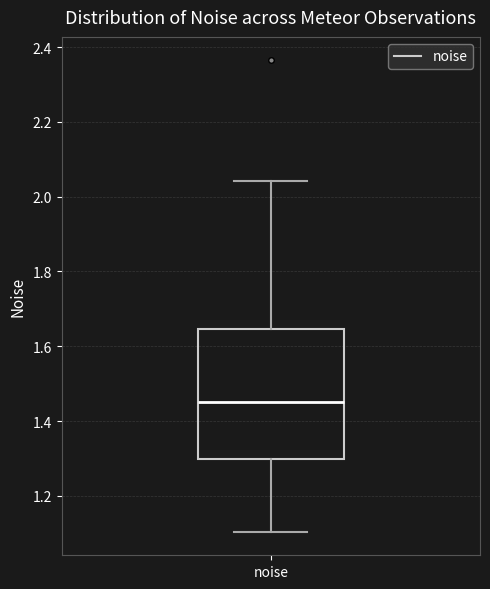

Transcribe this box plot: give where the median line is, the range the box spans, and where the two whiskers end, as read against the y-axis. The values are not printed on the chart, so give them approximately, as read against the axis.

median 1.44, box 1.30 to 1.64, whiskers 1.10 to 2.04